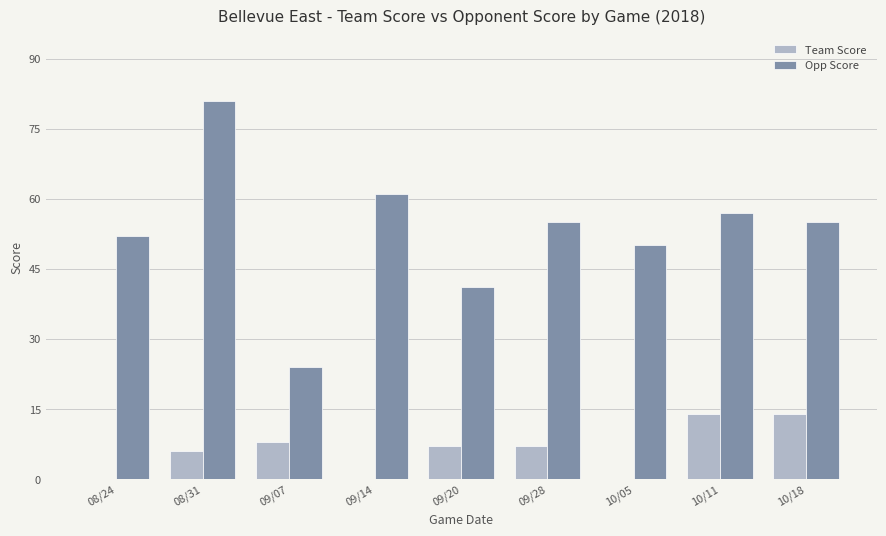

What is the sum of all Opp Score values?

476